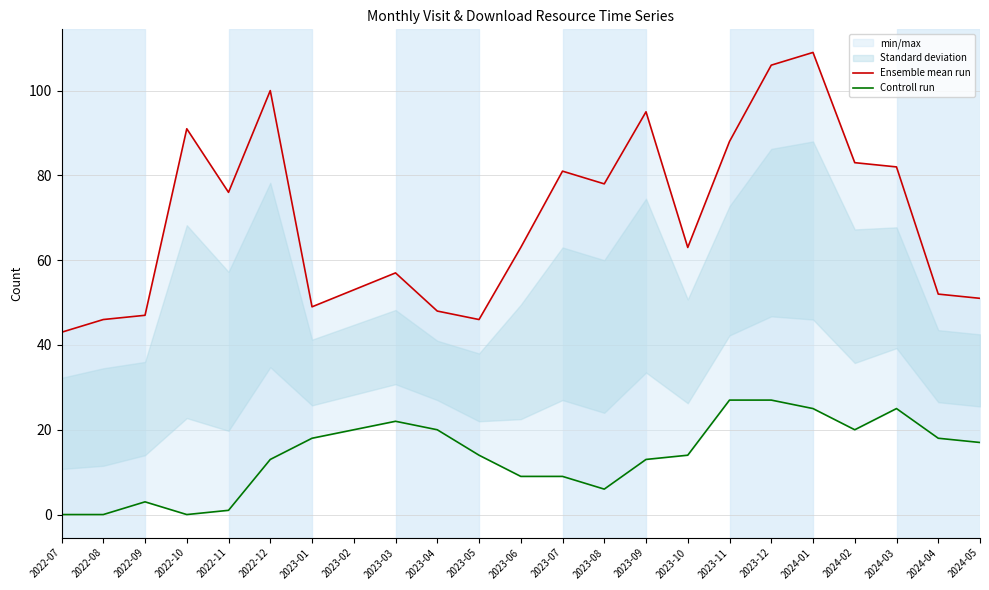

True or false: Controll run has more than 2 interior local peaks.

True